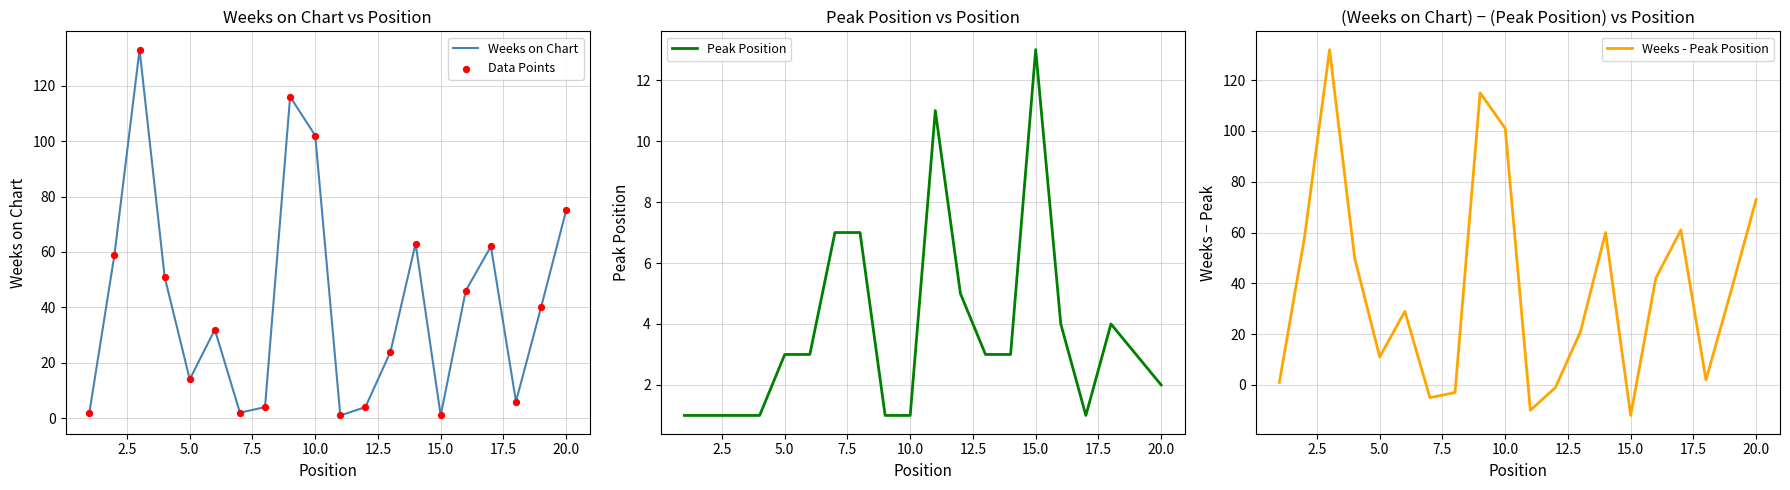

Which series reaches the maximum Y coordinate?

Weeks on Chart